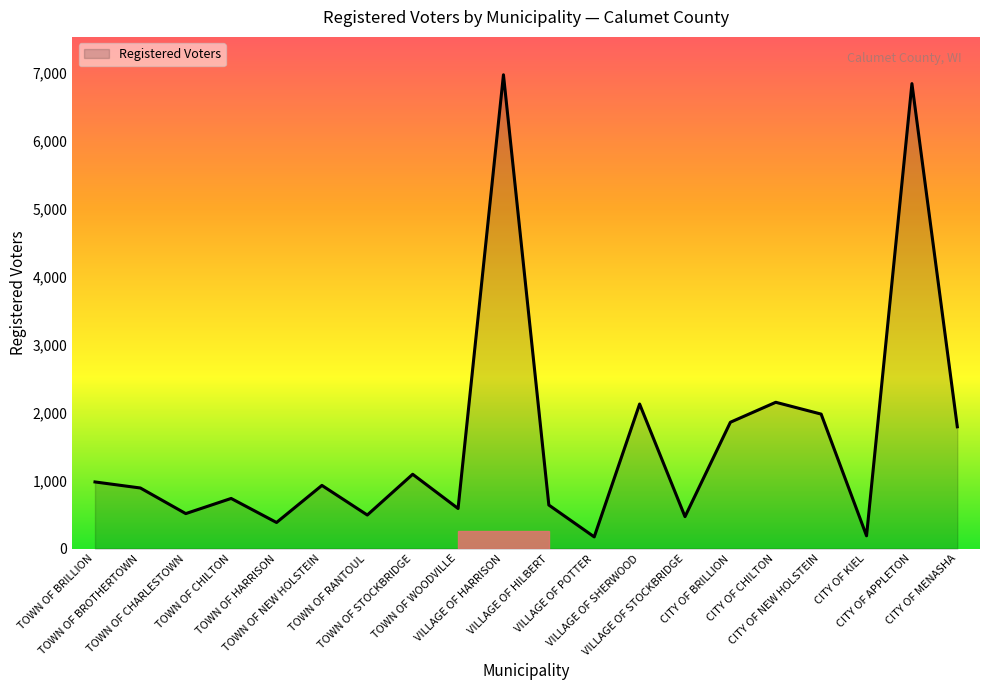

What is the smallest value displayed?

173